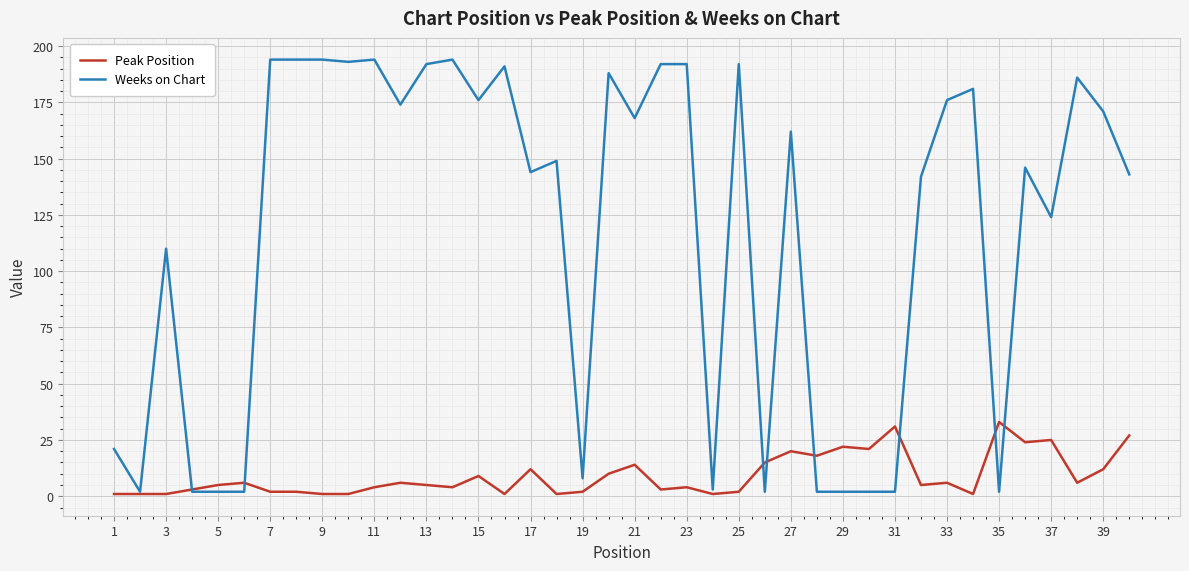

What is the sum of all Peak Position values?

367